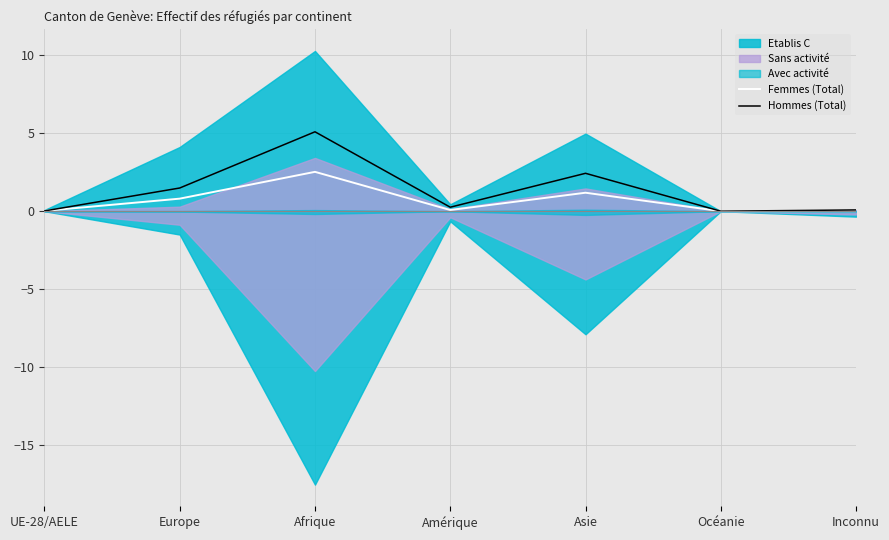

Is it true that Hommes (Total) equals 6.9 at Afrique?

False